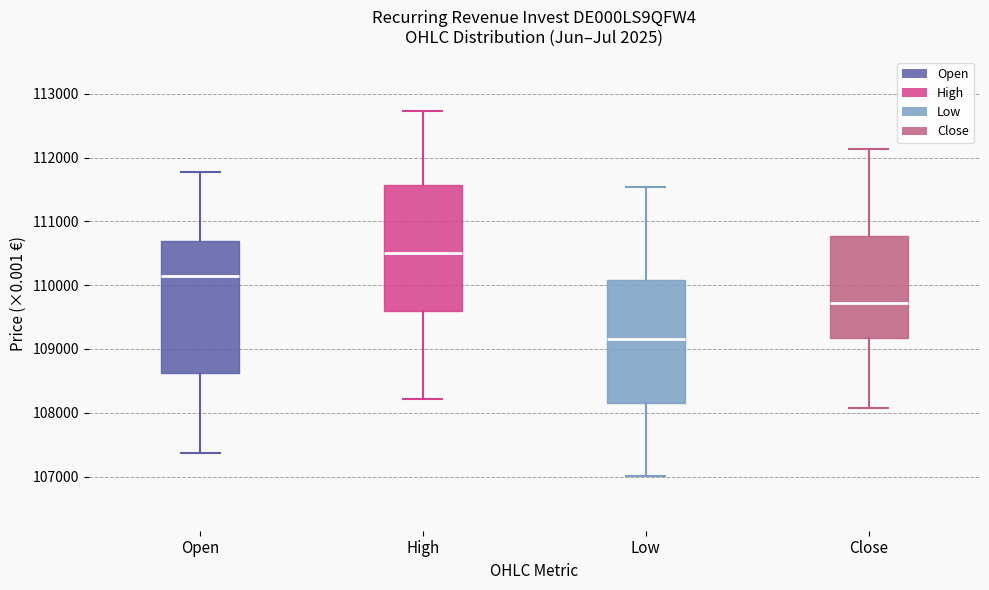

Which box has the highest median line?

High